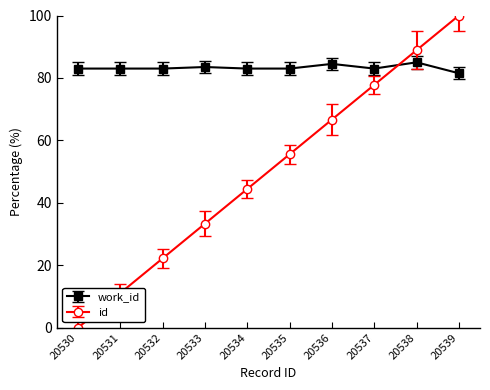

What is the total value across all series at 20532?

105.2